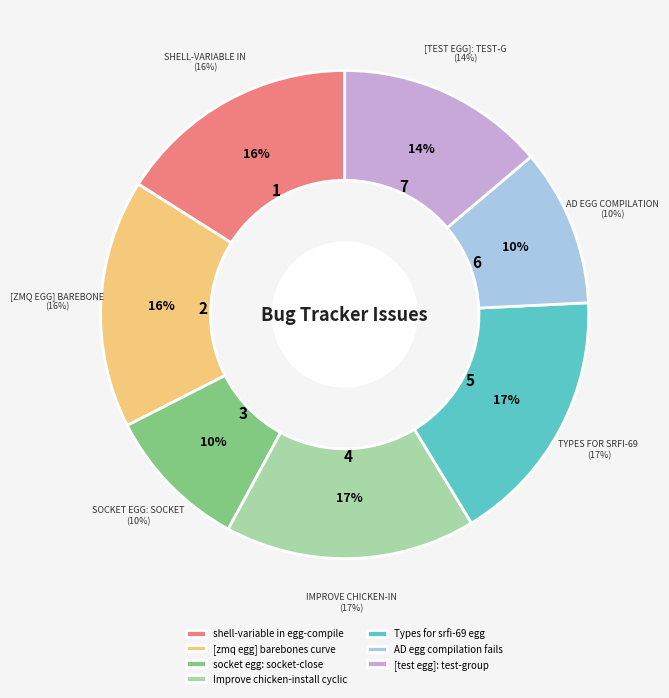

Is there a majority slice in this chart?

No